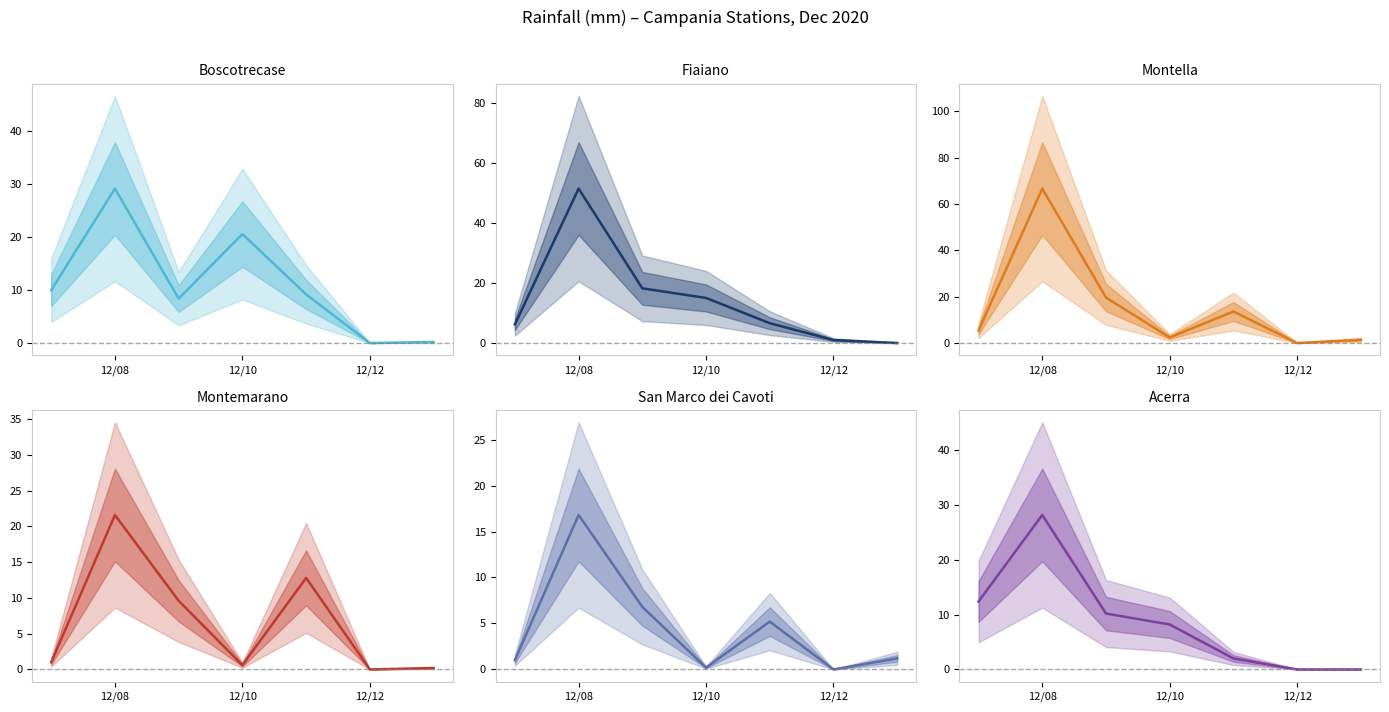

How many data points in San Marco dei Cavoti are above 1?

4